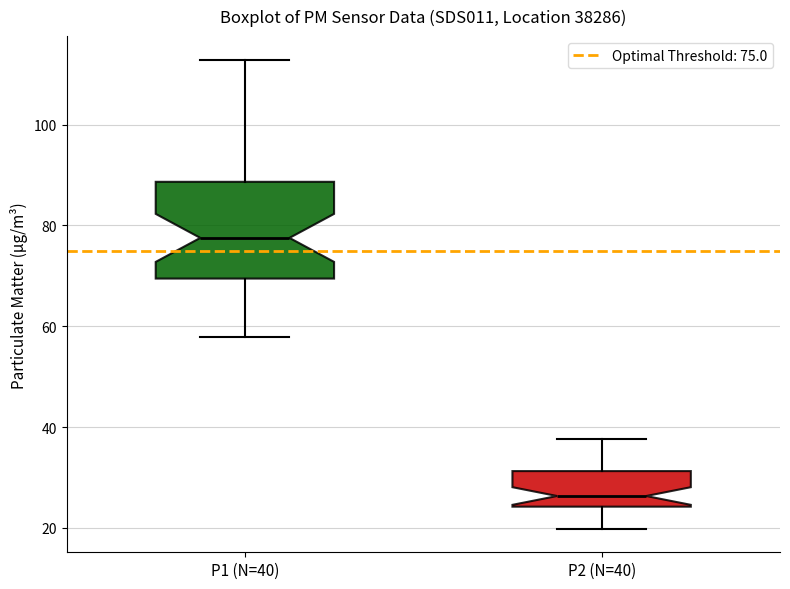

Reading left to right, read every box against the y-axis: the position of its median line, the range the box covers, and the ends of its whiskers. The values are not printed on the chart, so give them approximately, as read against the axis.

P1 (N=40): median 78, box 70 to 88, whiskers 58 to 112
P2 (N=40): median 26, box 24 to 32, whiskers 20 to 38